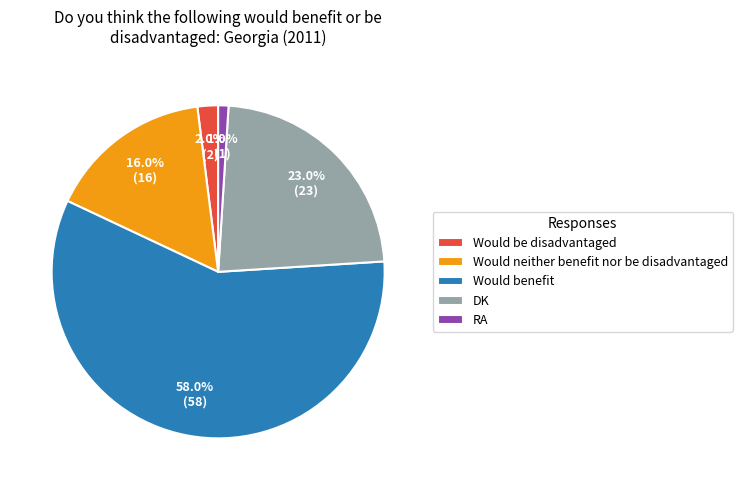

Which slice is the smallest?

RA